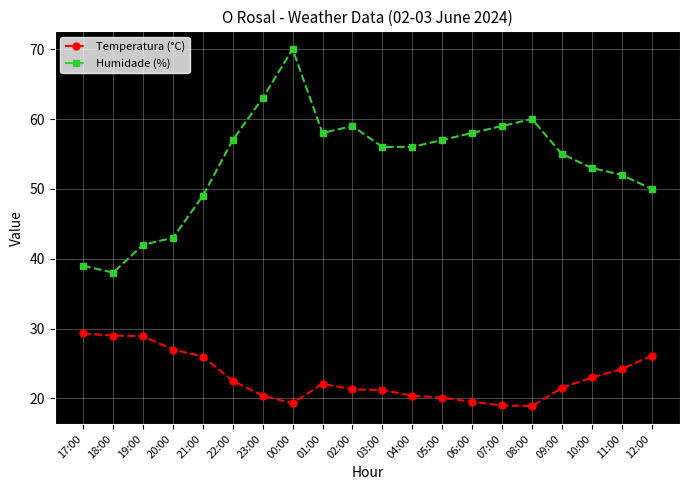

What is the difference between the second highest and second lowest values in the Humidade (%) series?

24.0